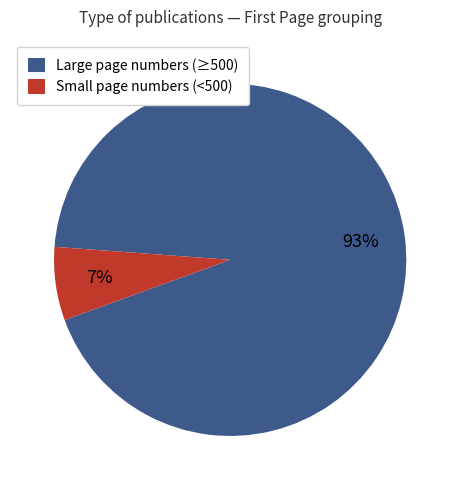

How many slices are in this pie chart?

2